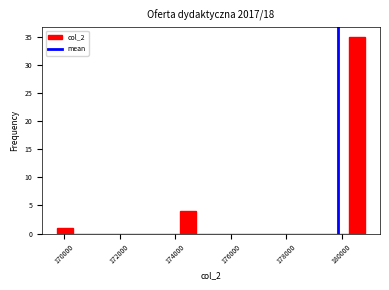

Around what value on the x-axis is the tallest bar? Give the approximate position of its centre, as read against the axis.

180600